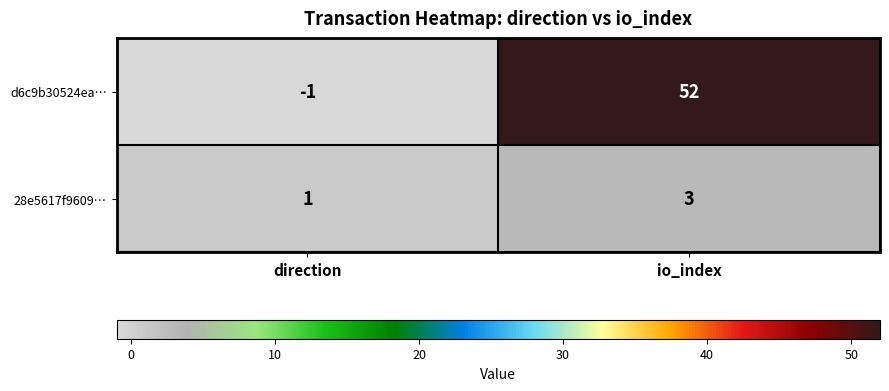

List the series in order of their overall mean, lowest first.

28e5617f9609…, d6c9b30524ea…